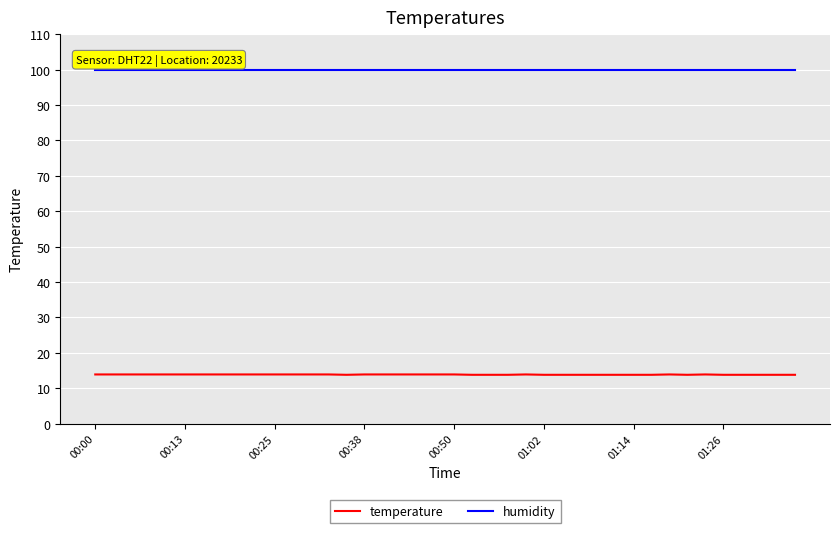

Rank the series by their average value, from highest to lowest.

humidity, temperature